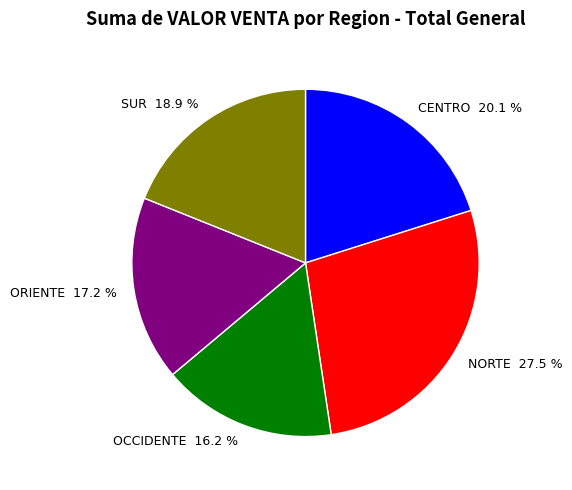

To the nearest percent, what is the combined percentage of OCCIDENTE and CENTRO?

36%